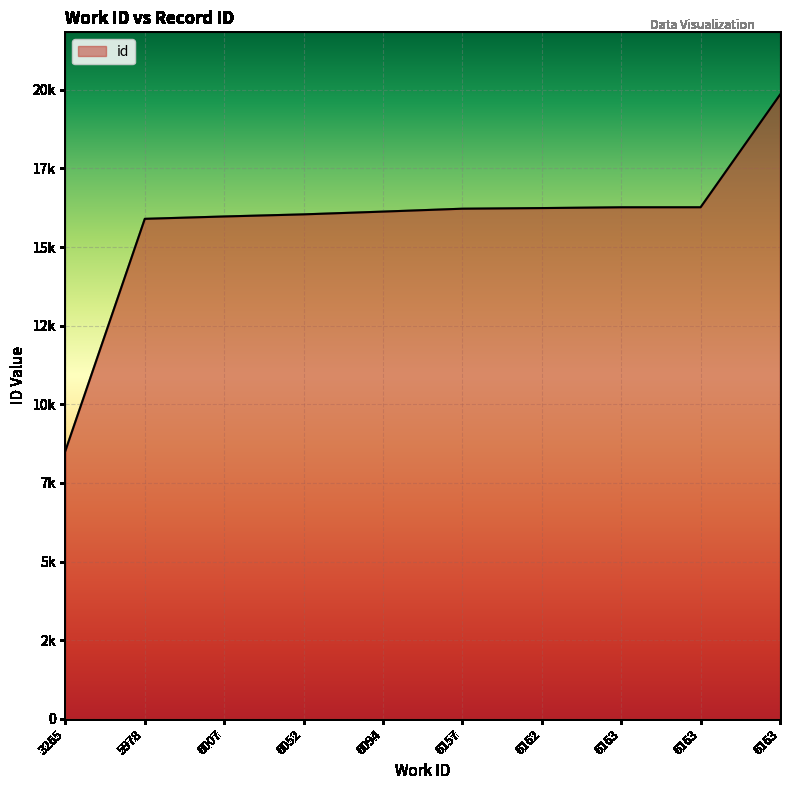

Does the chart have visible grid lines?

Yes